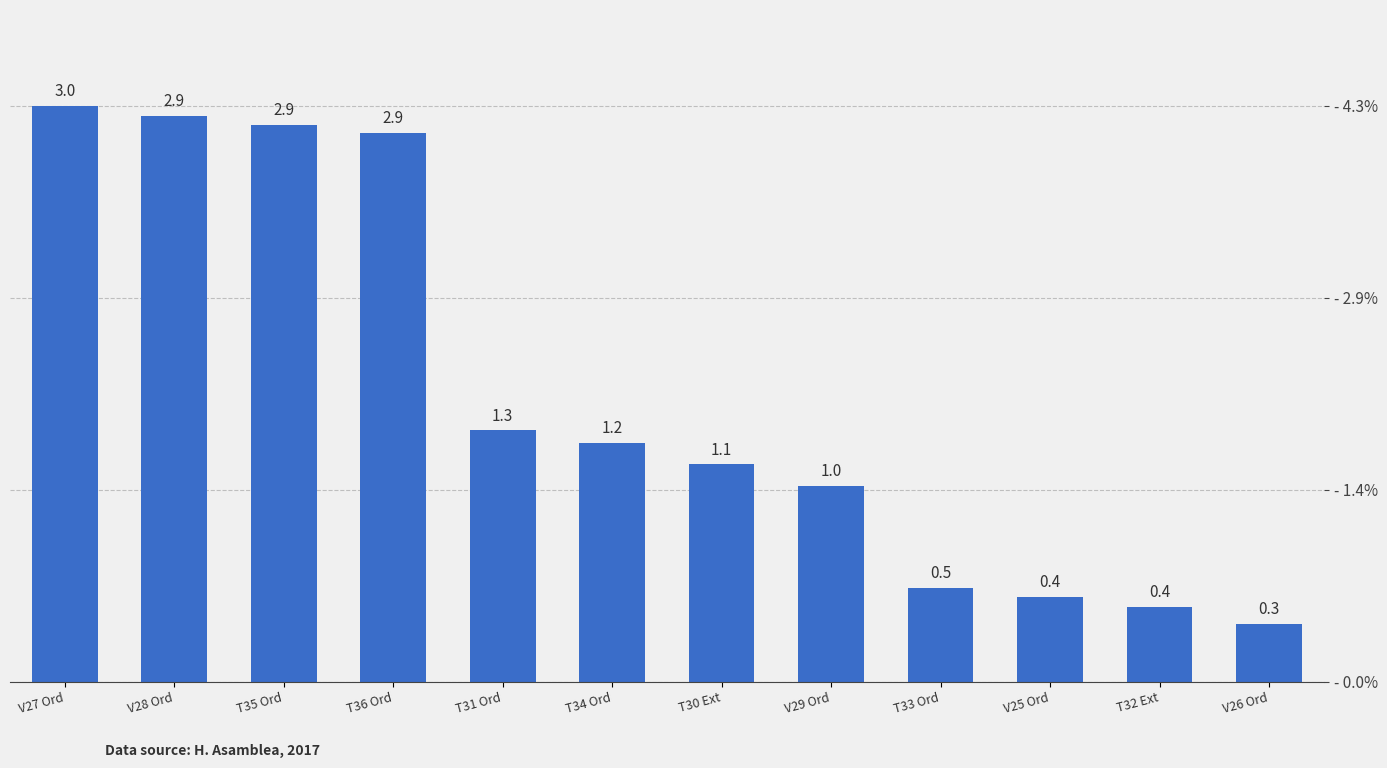

How many values exceed 1?

8